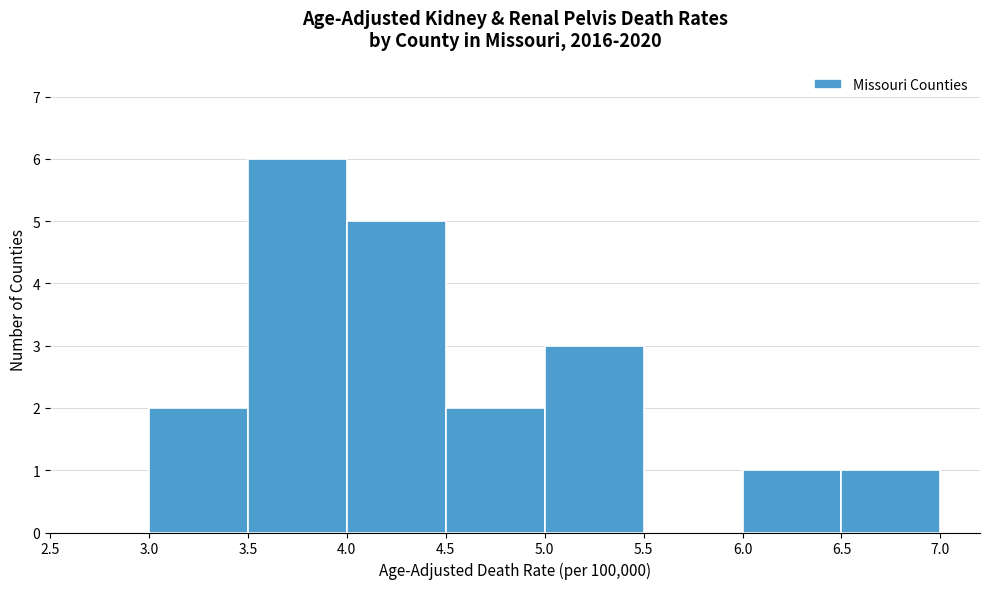

Over which range of the x-axis is the bar tallest?

3.5 to 4.0